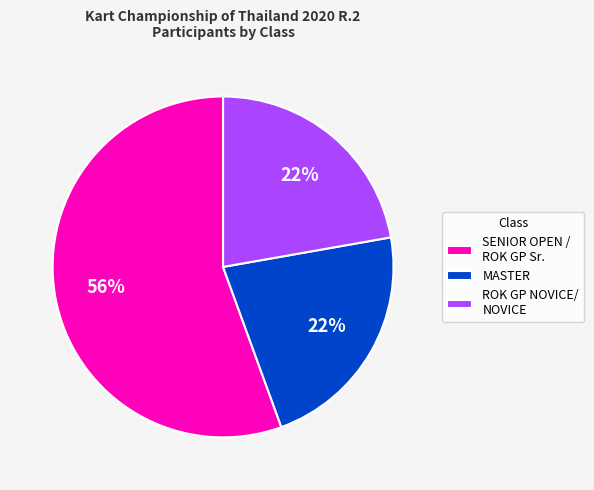

To the nearest percent, what is the average slice percentage?

33%